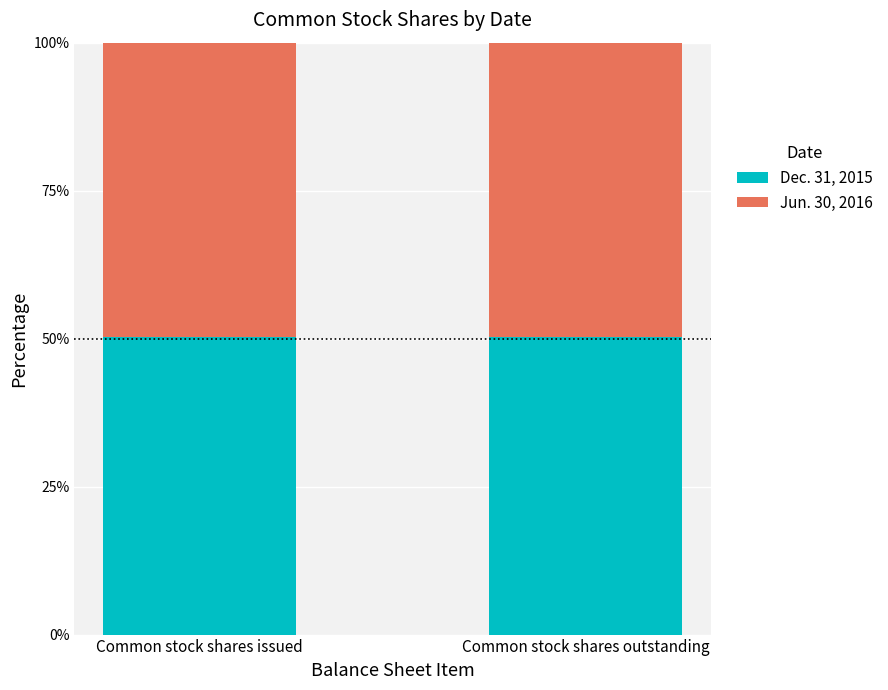

What are all the series names shown in the legend?

Dec. 31, 2015, Jun. 30, 2016